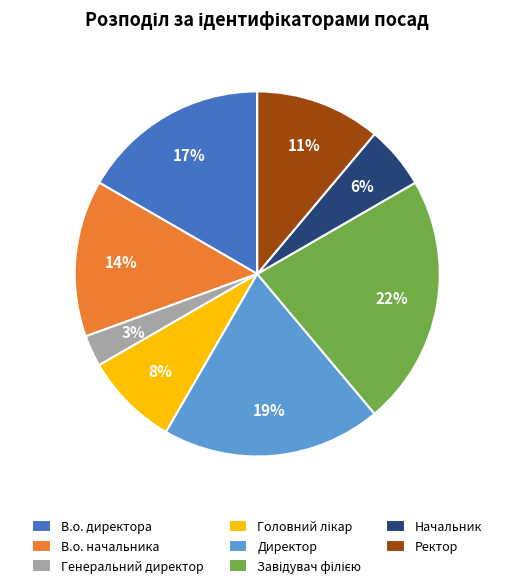

To the nearest percent, what is the average slice percentage?

12%